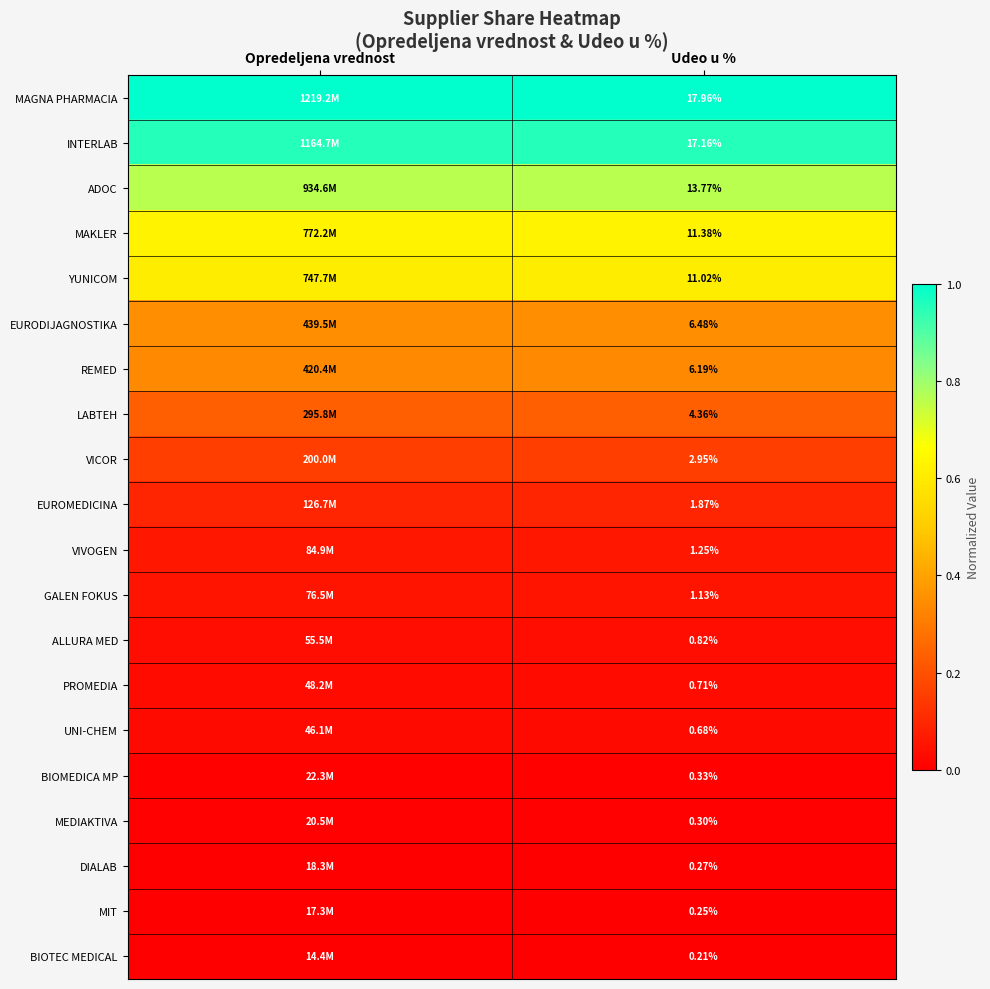

At which category does the chart reach its peak across all series?

Opredeljena vrednost